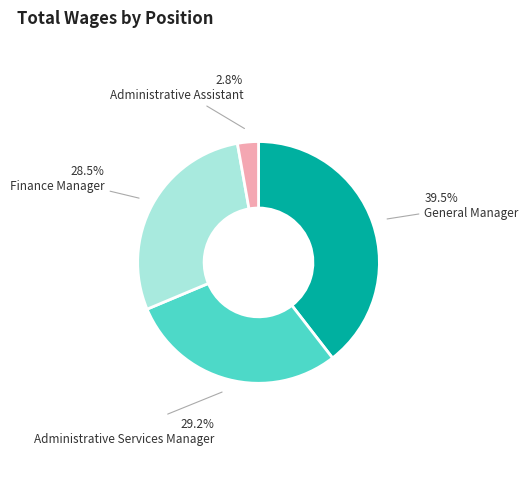

What is the smallest slice in the pie chart?

Administrative Assistant